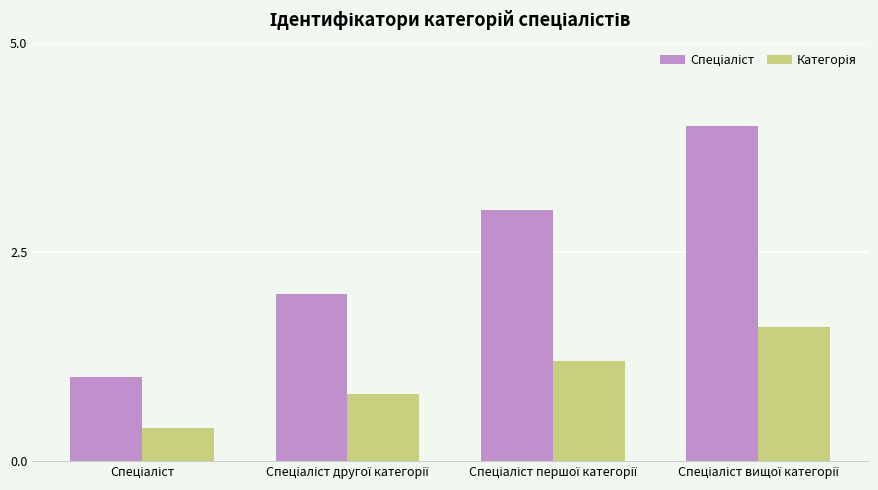

How many distinct data groups are displayed?

2